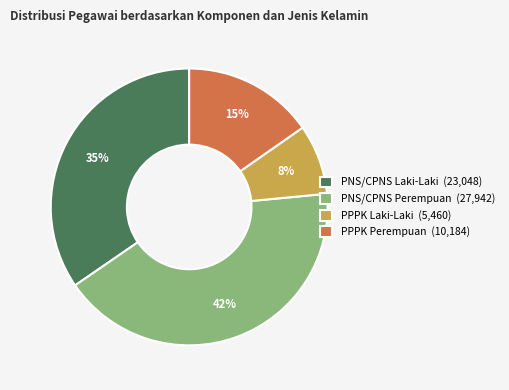

To the nearest percent, what is the average slice percentage?

25%